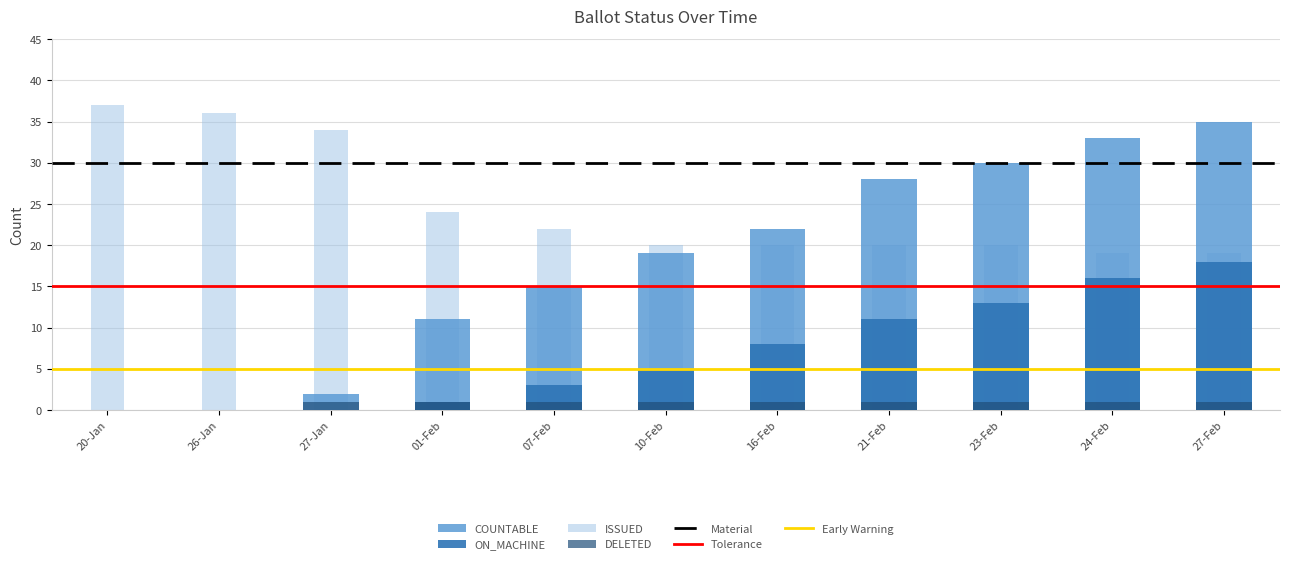

What is the value of the DELETED bar at the 4th from the left?

1